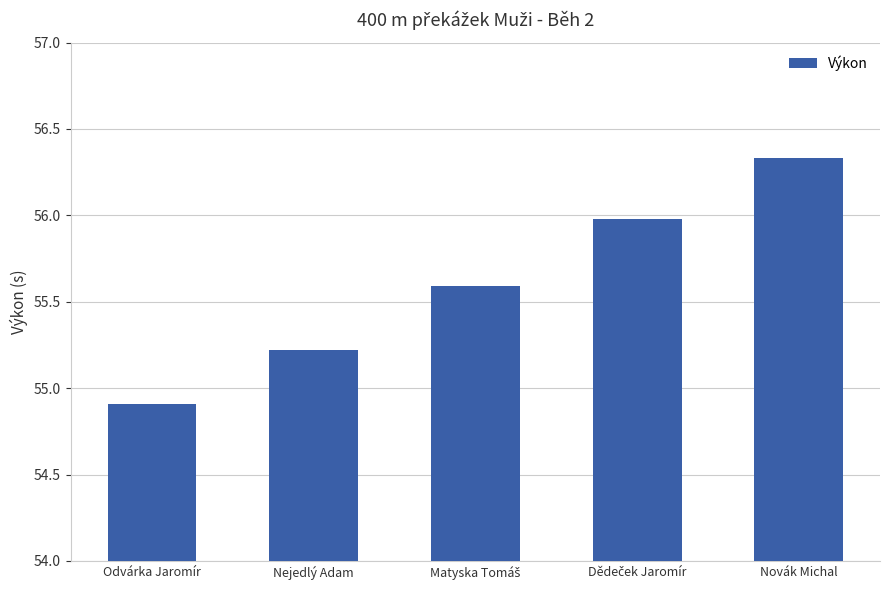

What is the value of the 1st bar from the left?

54.9